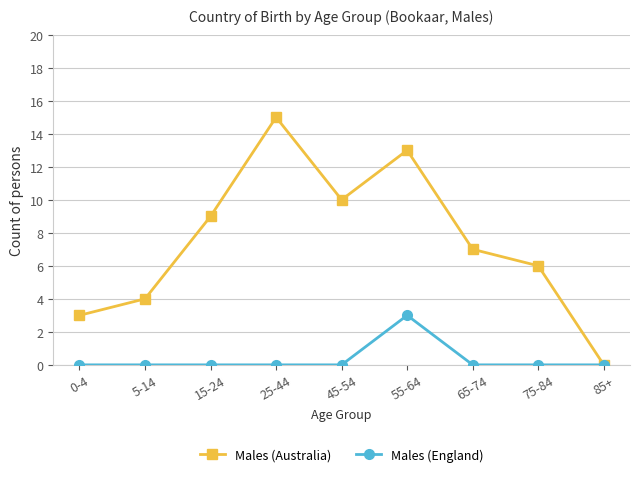

At which category does Males (Australia) reach its first local peak?

25-44